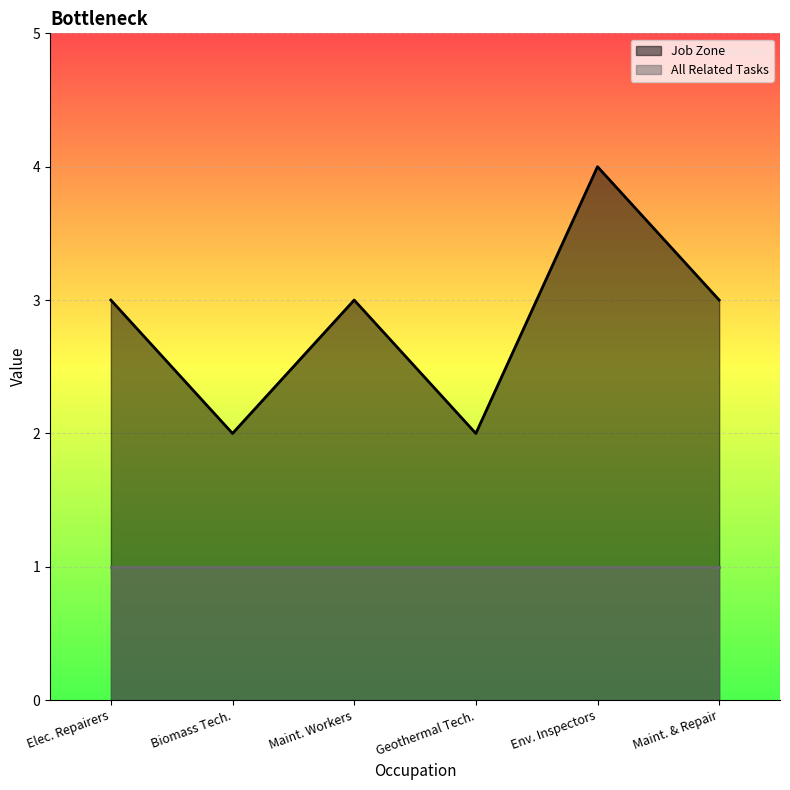

True or false: Job Zone has a value of 1 at Elec. Repairers.

False